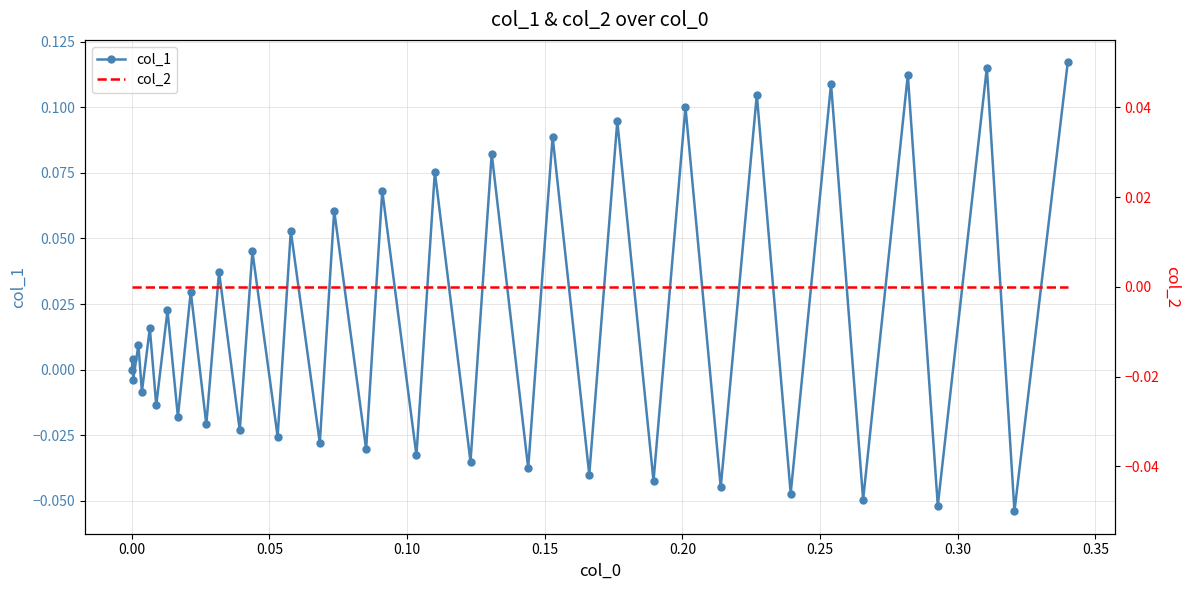

In col_1, how many points are lower than both neighbors (excluding endpoints)?

19